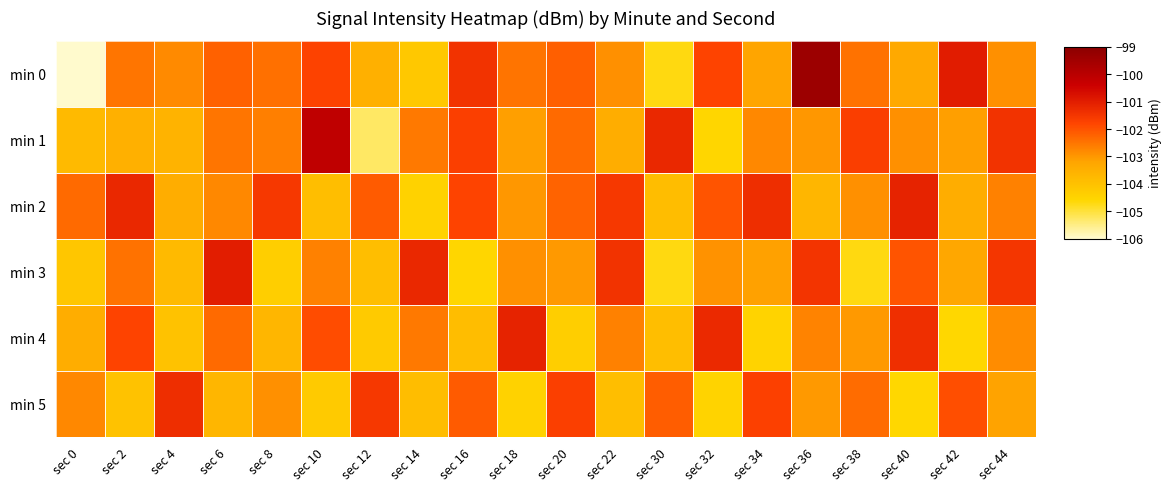

Between sec 38 and sec 44, which is larger?

sec 38